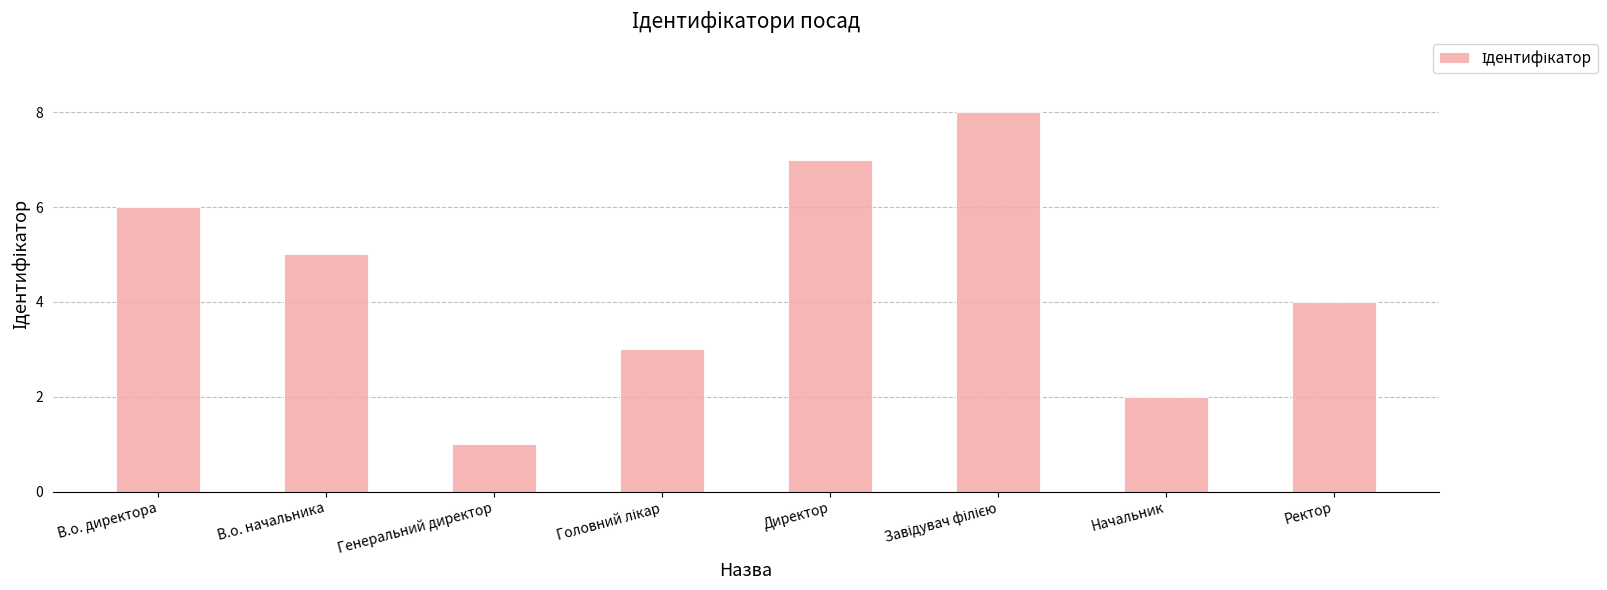

What is the approximate value at В.о. директора?

6